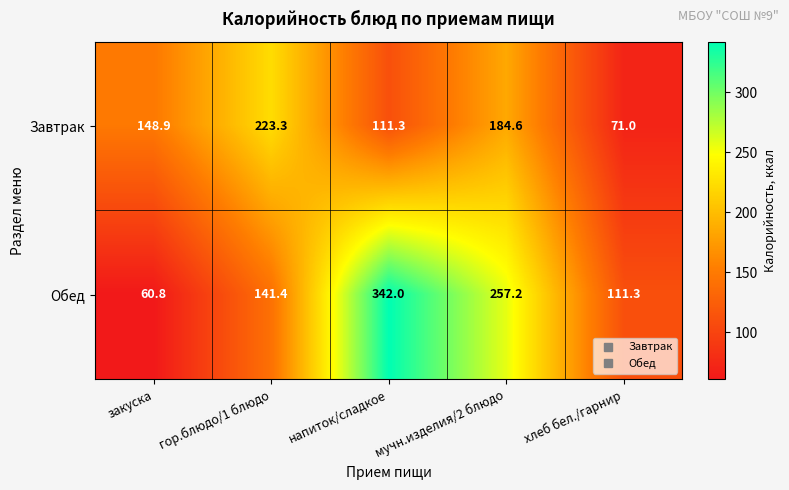

Reading right to left, list all the values displayed in this chart.

Завтрак: хлеб бел./гарнир=71.0	мучн.изделия/2 блюдо=184.6	напиток/сладкое=111.3	гор.блюдо/1 блюдо=223.3	закуска=148.9
Обед: хлеб бел./гарнир=111.3	мучн.изделия/2 блюдо=257.2	напиток/сладкое=342.0	гор.блюдо/1 блюдо=141.4	закуска=60.8